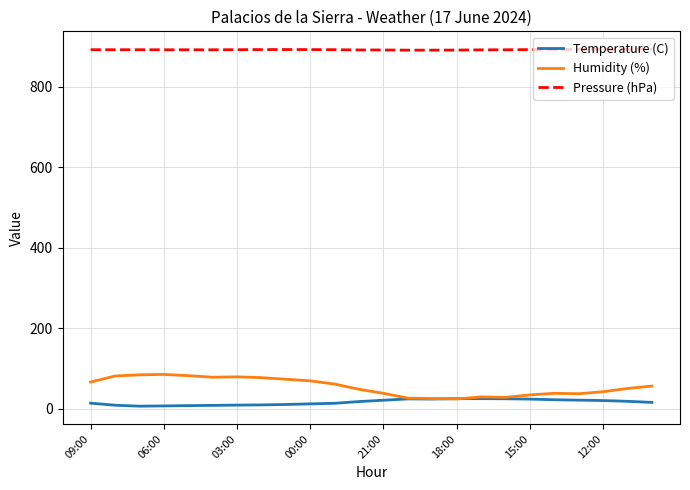

How many values in the Humidity (%) series are below 56?

12